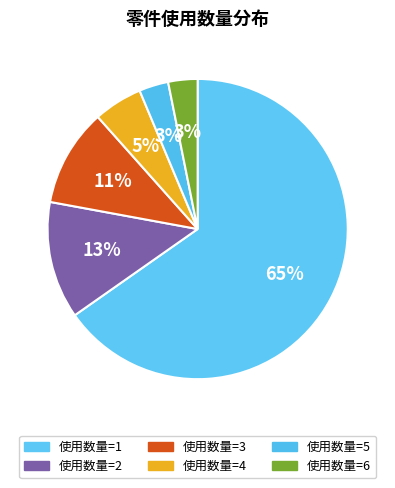

Is there any slice that represents more than half of the pie?

Yes